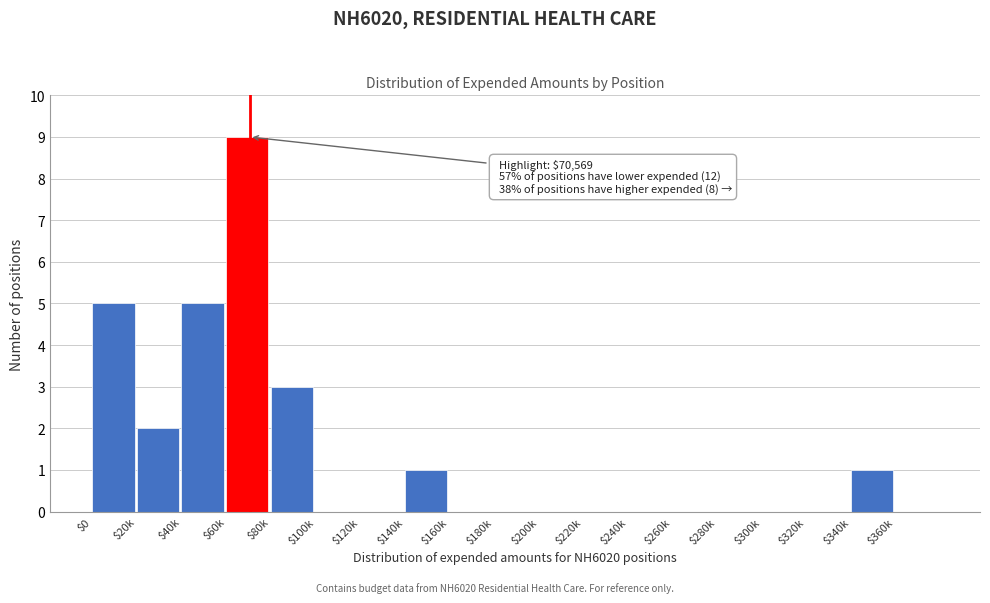

The chart shows a value of 0 at $320k. True or false?

True